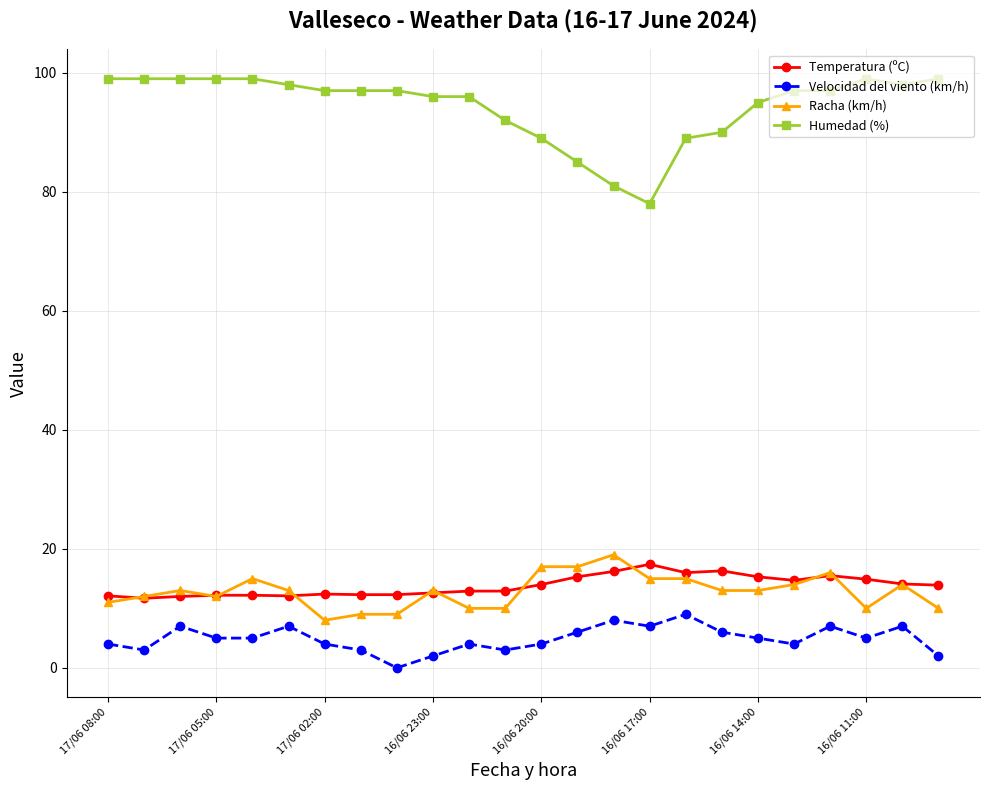

True or false: Humedad (%) and Velocidad del viento (km/h) intersect in this chart.

False